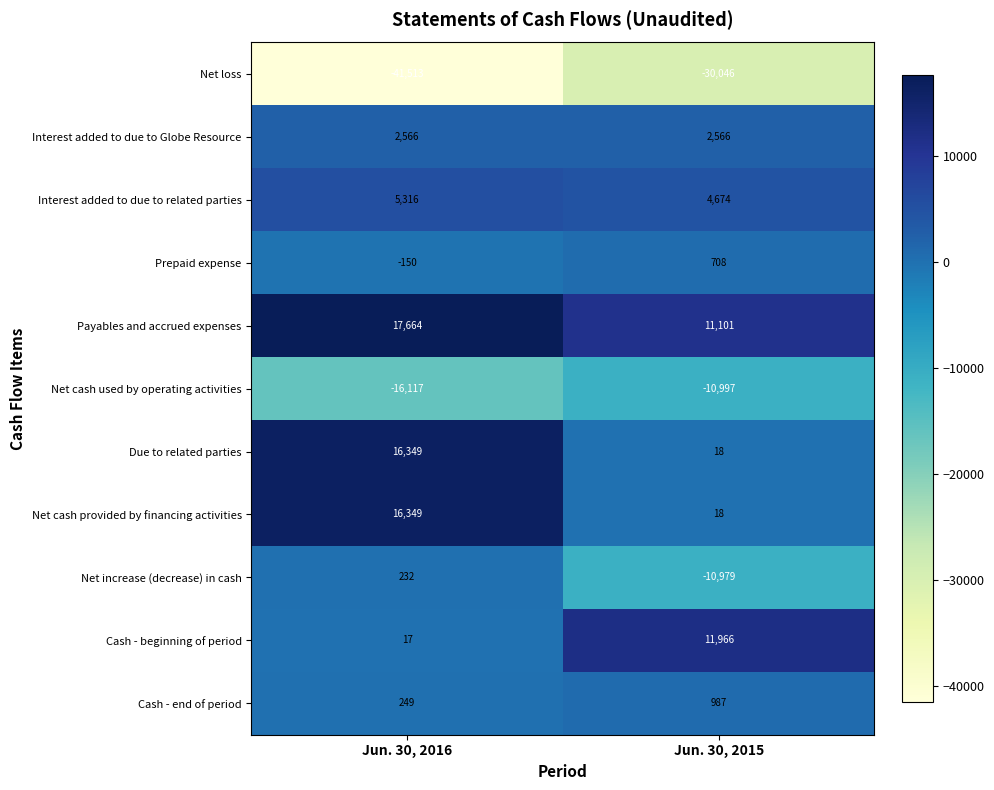

What is the maximum value for Net loss?

-30046